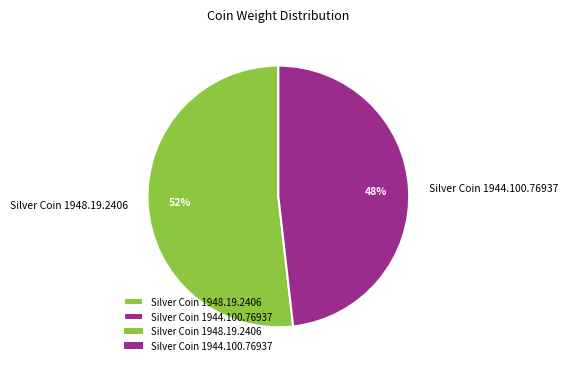

Is there any slice that represents more than half of the pie?

Yes